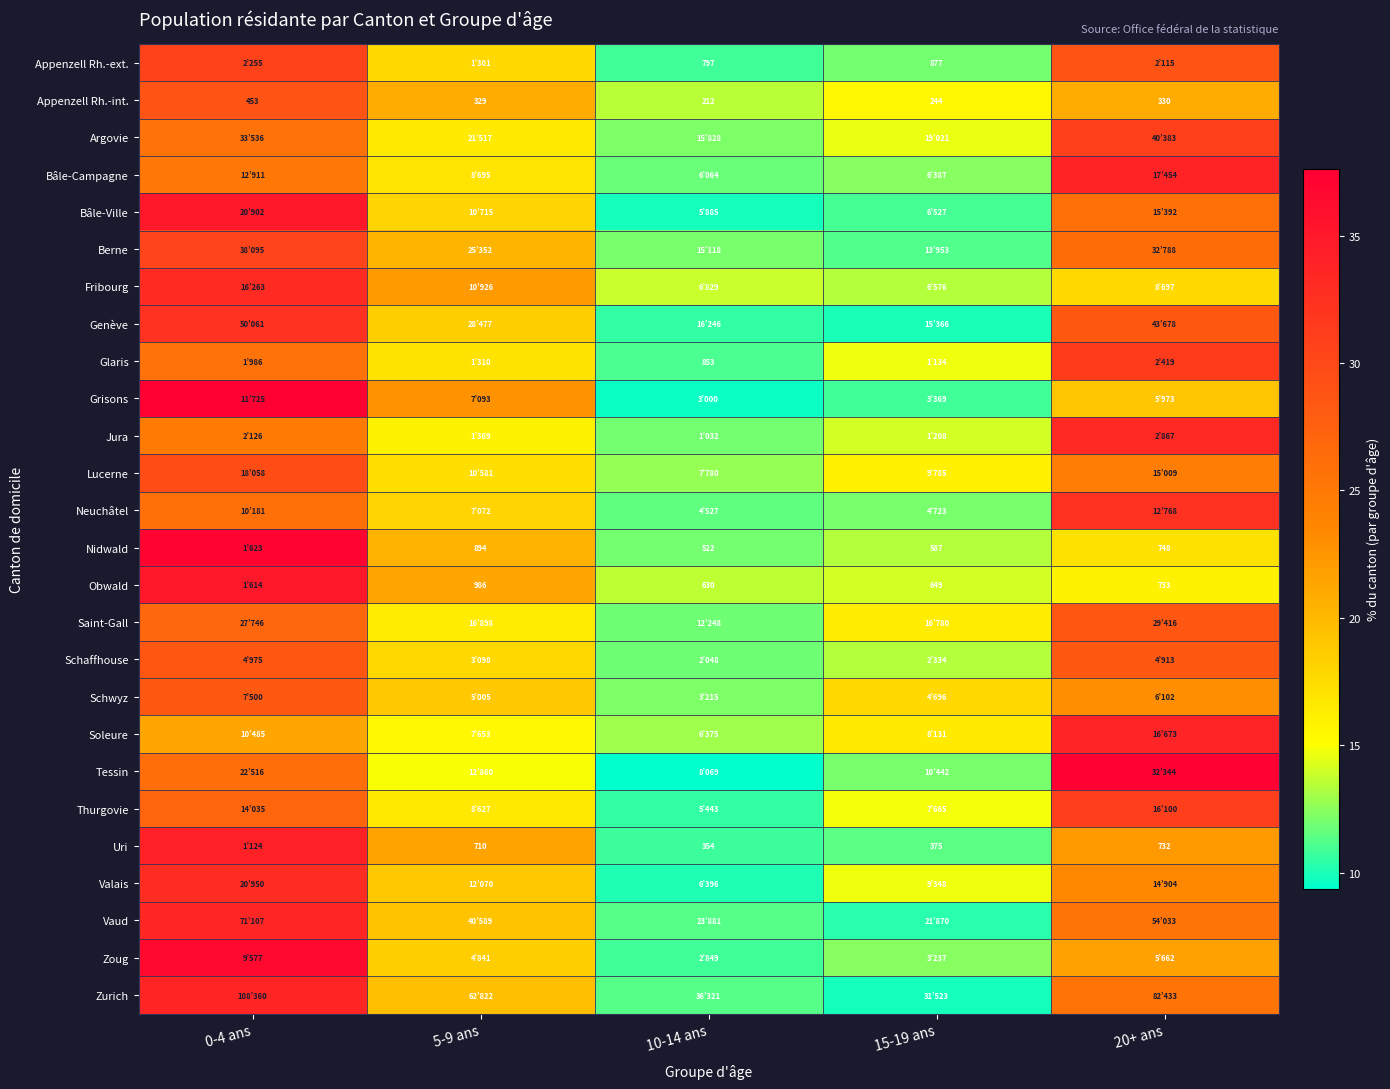

What is the minimum value for Genève?

10.0